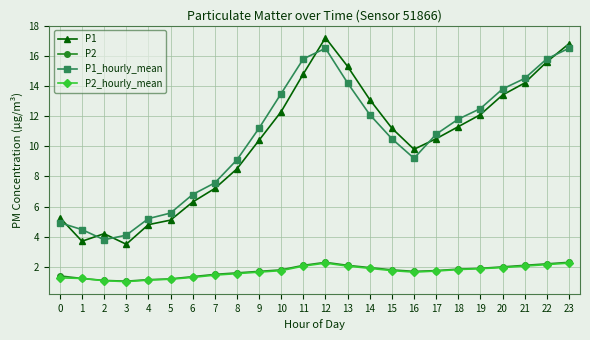

Which series has the largest total across all categories?

P1_hourly_mean